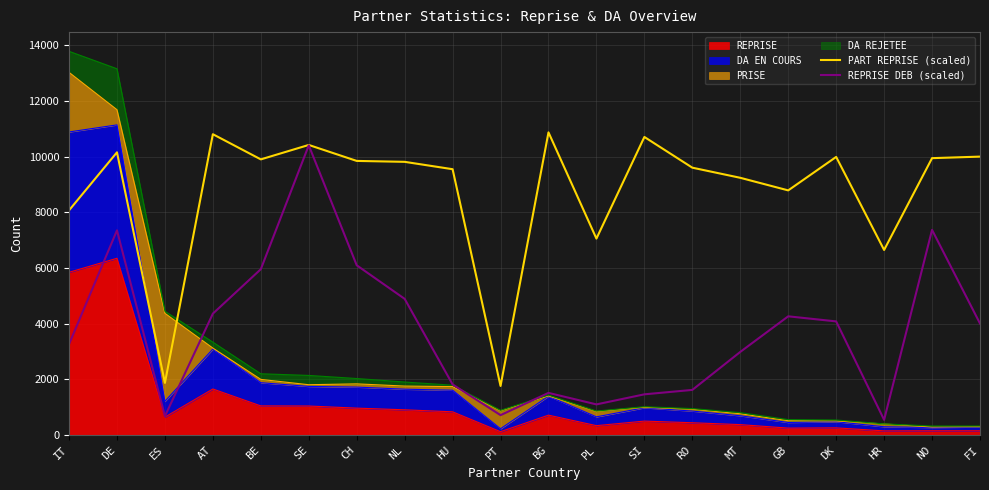

How many data points in REPRISE DEB (scaled) are above 4009?

10